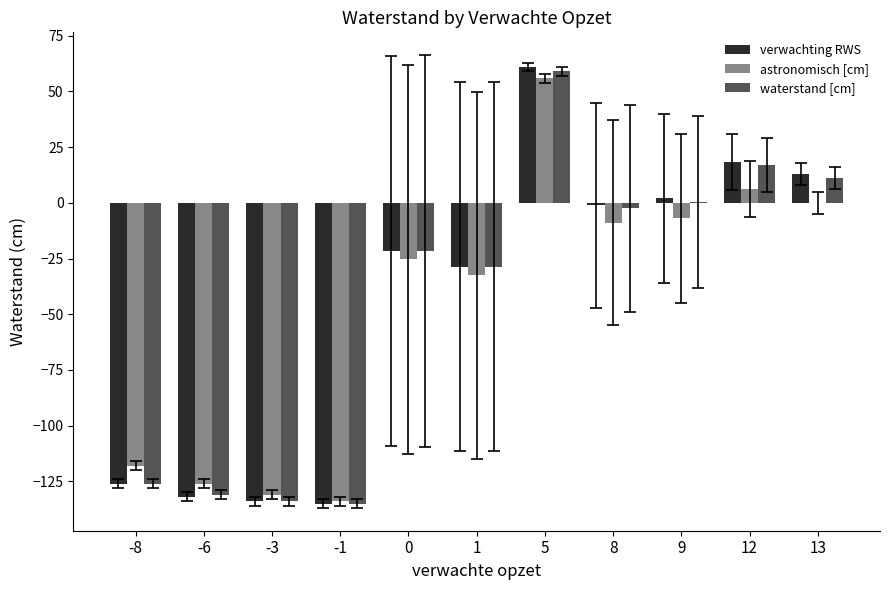

At which label is astronomisch [cm] closest to -39?

1